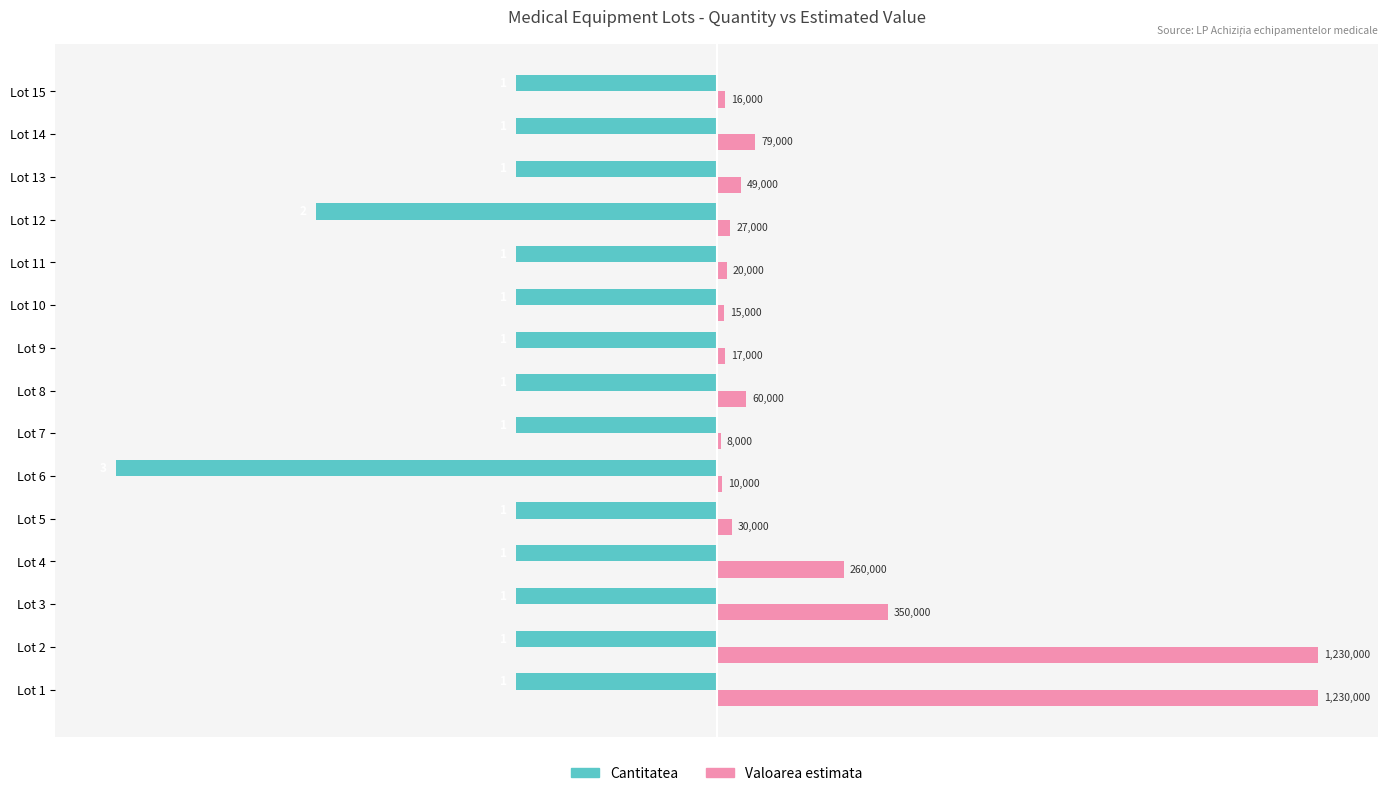

Reading left to right, list all the values displayed in this chart.

Cantitatea: -33.3	-33.3	-33.3	-33.3	-33.3	-100.0	-33.3	-33.3	-33.3	-33.3	-33.3	-66.7	-33.3	-33.3	-33.3
Valoarea estimata: 100.0	100.0	28.5	21.1	2.4	0.8	0.7	4.9	1.4	1.2	1.6	2.2	4.0	6.4	1.3